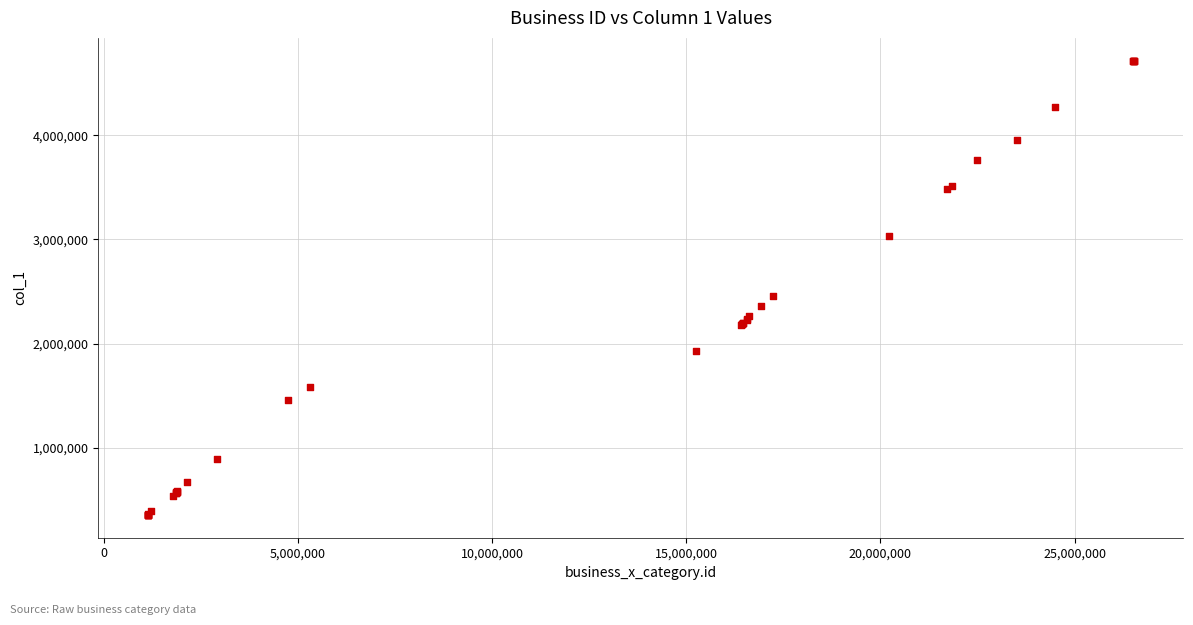

What Y value in the scatter plot is closest to 2535282?

2459217